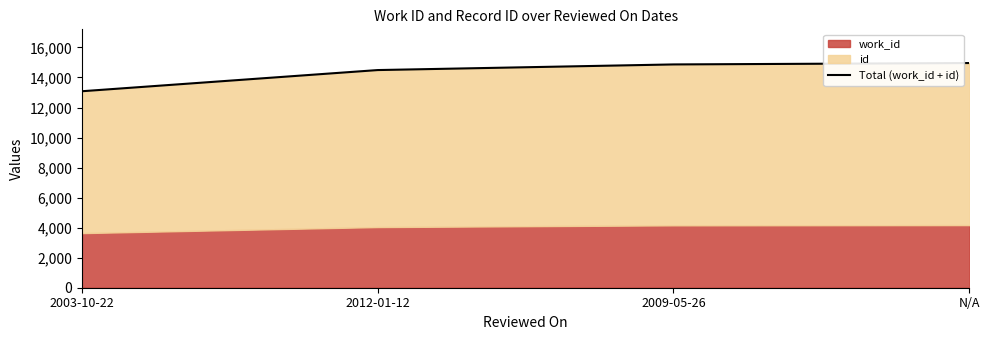

List the labels in order of value, largest first.

N/A, 2009-05-26, 2012-01-12, 2003-10-22